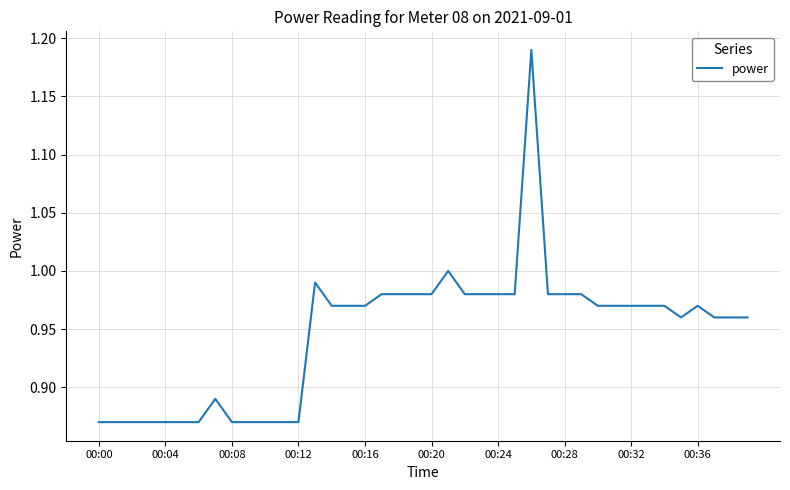

What is the difference between the maximum and minimum values?

0.3